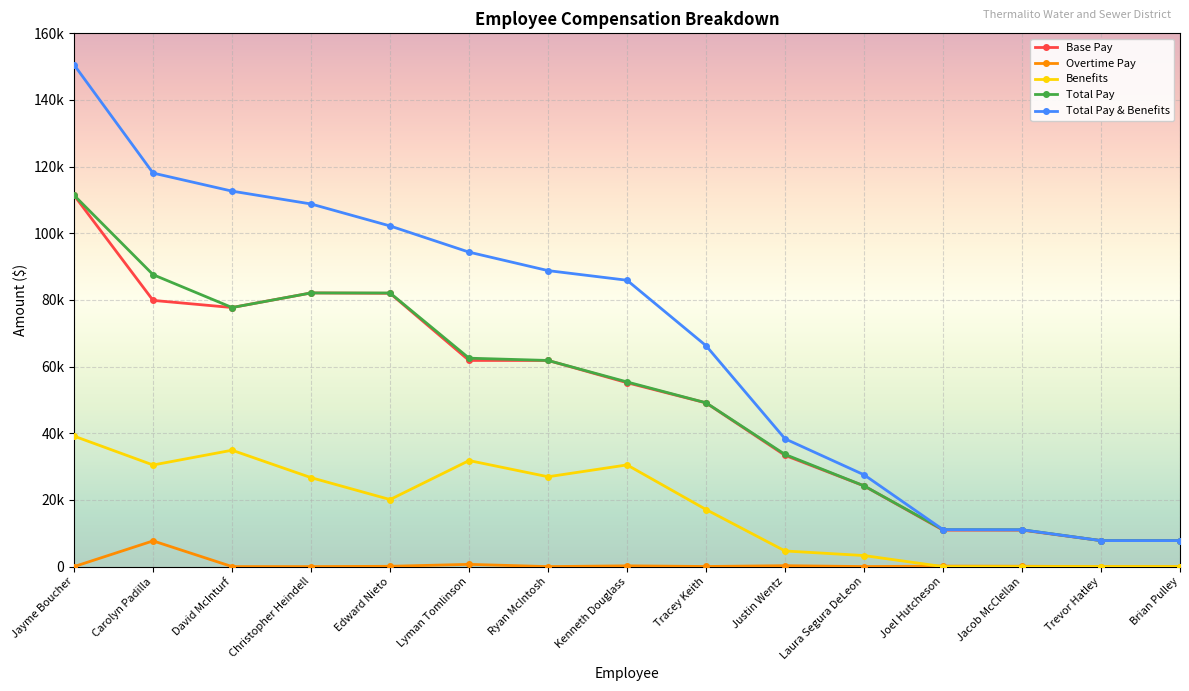

Where does the Benefits series first go above 20116?

Jayme Boucher